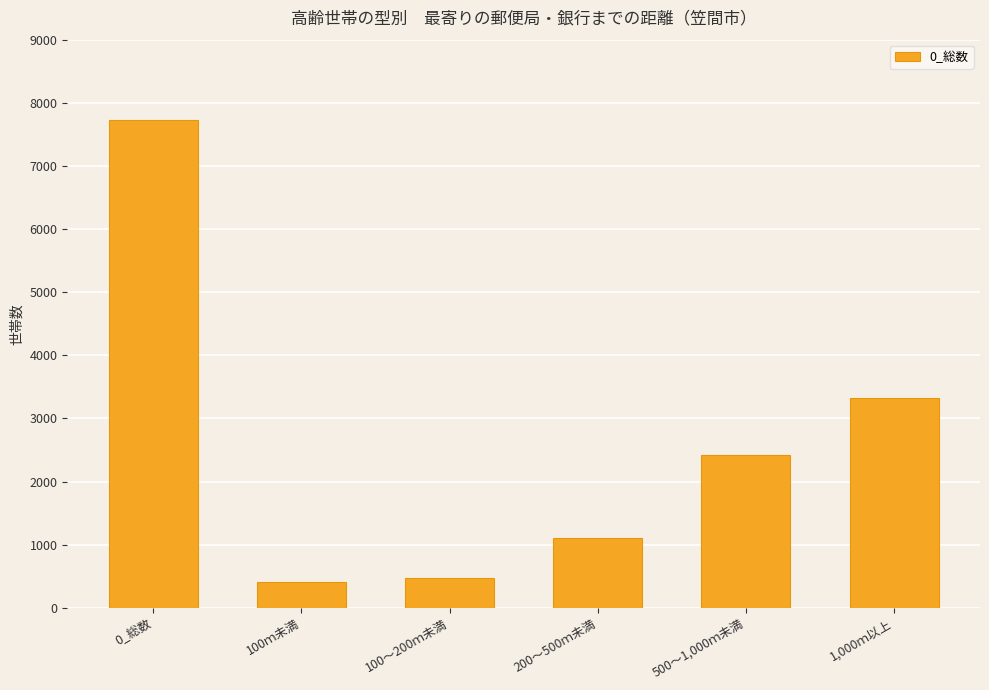

How many bars are there in total?

6